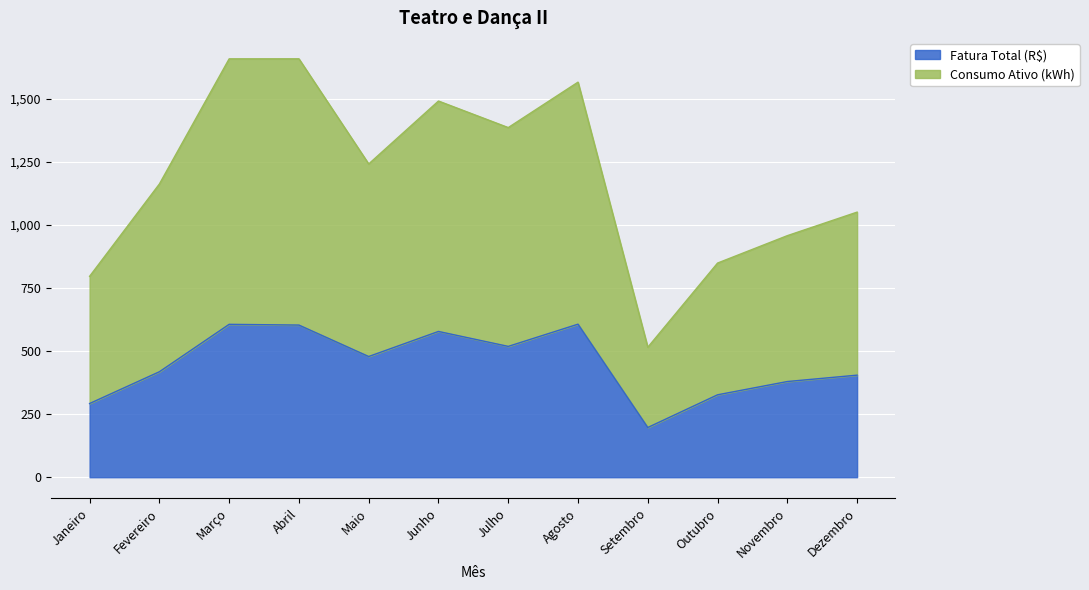

At how many categories does at least one series exceed 686?

11